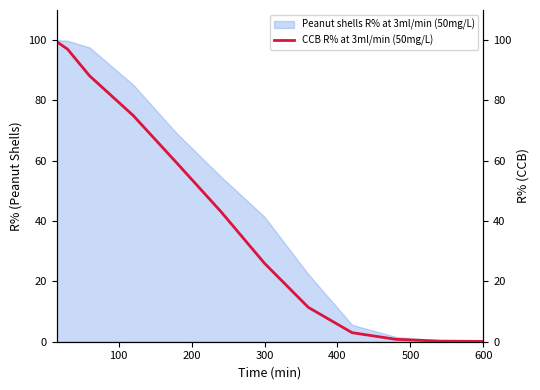

Does the chart have visible grid lines?

No